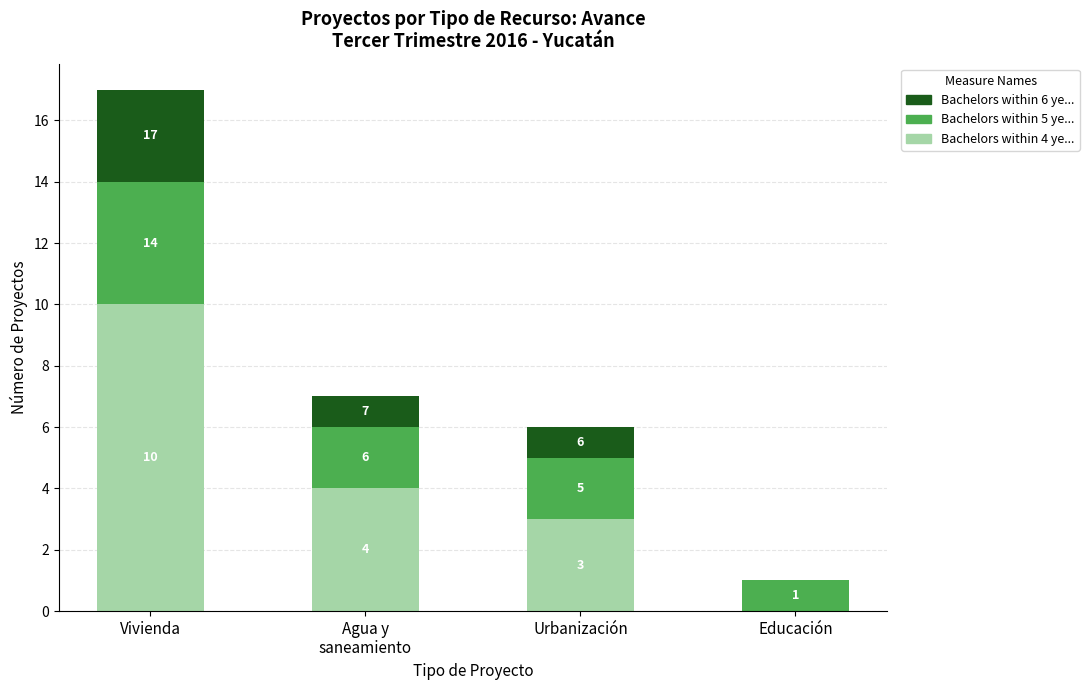

What value does the Bachelors within 5 ye... series have at Agua y
saneamiento?

2